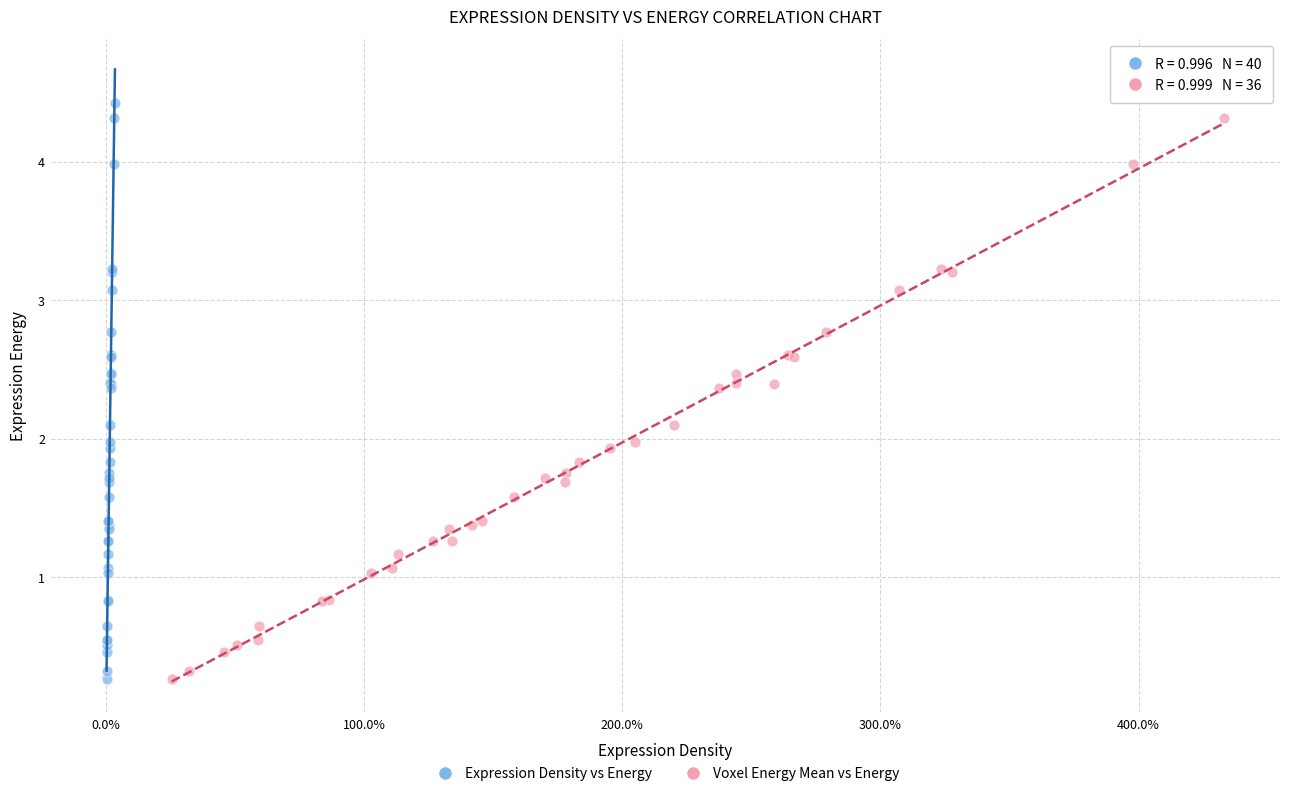

What are all the series names shown in the legend?

Expression Density vs Energy, Voxel Energy Mean vs Energy